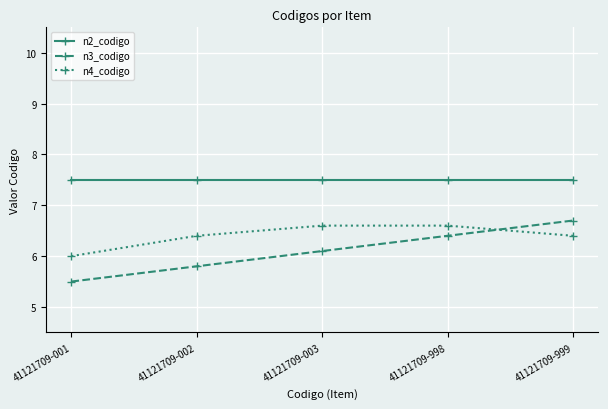

What is the spread (max minus min) of values at 41121709-998?

1.1